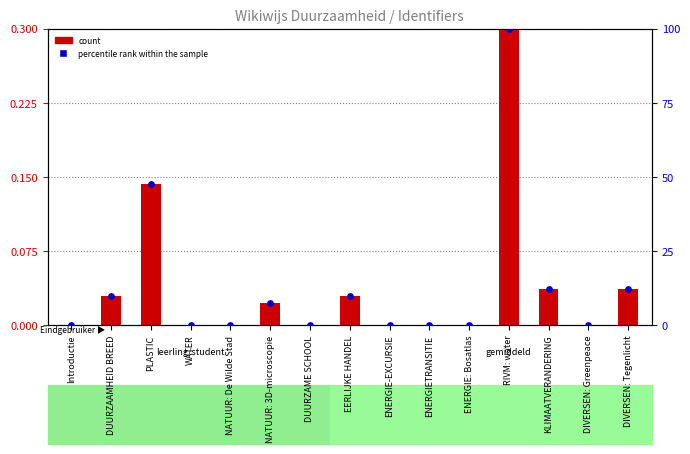

Is the value of count at ENERGIETRANSITIE greater than the value of percentile rank within the sample at DIVERSEN: Greenpeace?

No